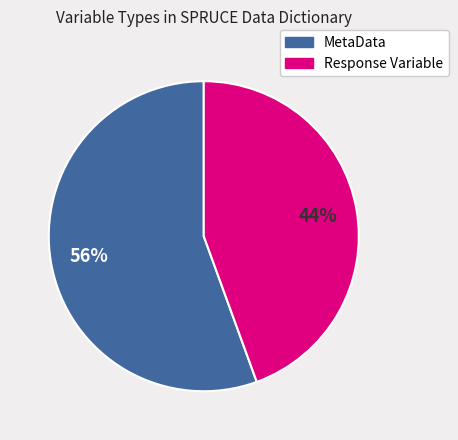

To the nearest percent, what portion does Response Variable represent?

44%